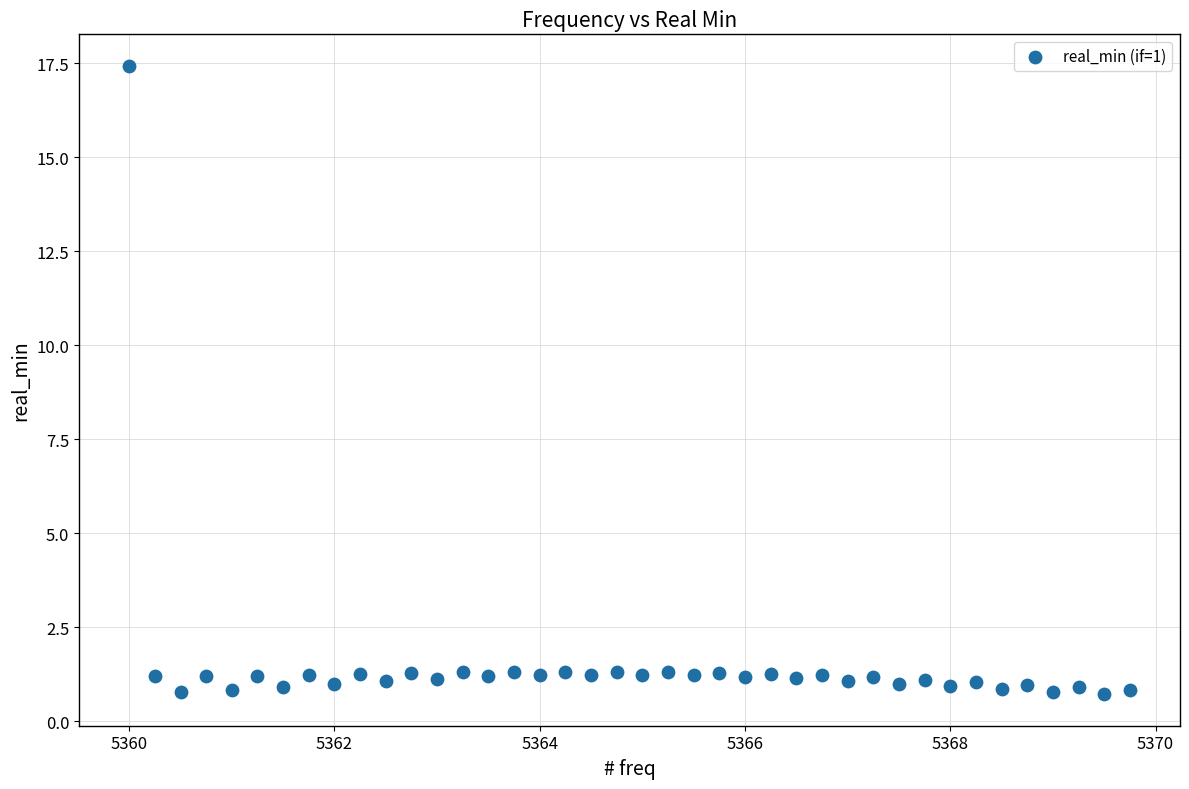

What is the range of X values (max minus min)?

9.8